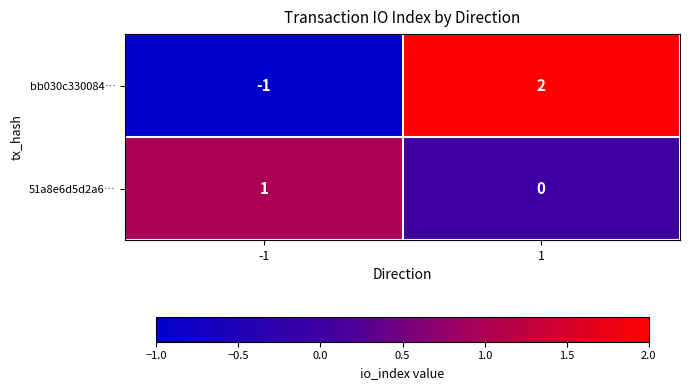

Which series changed the most between -1 and 1?

bb030c330084…